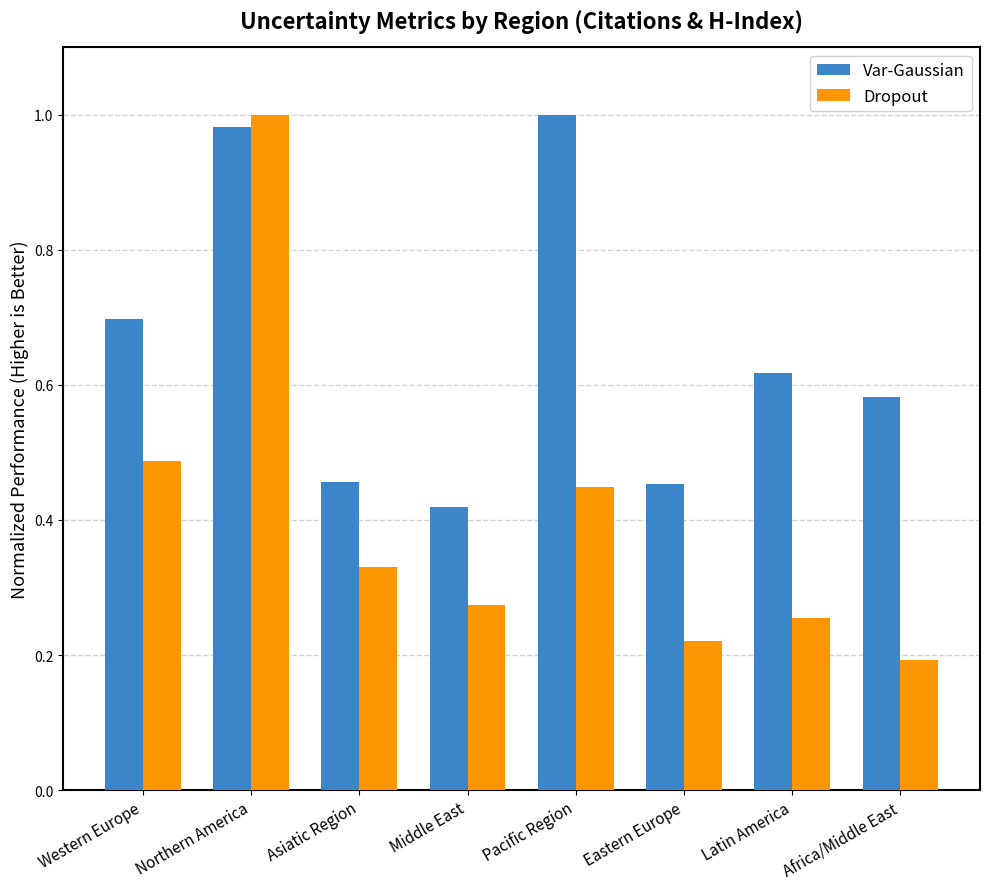

At which label is Dropout closest to 0?

Africa/Middle East